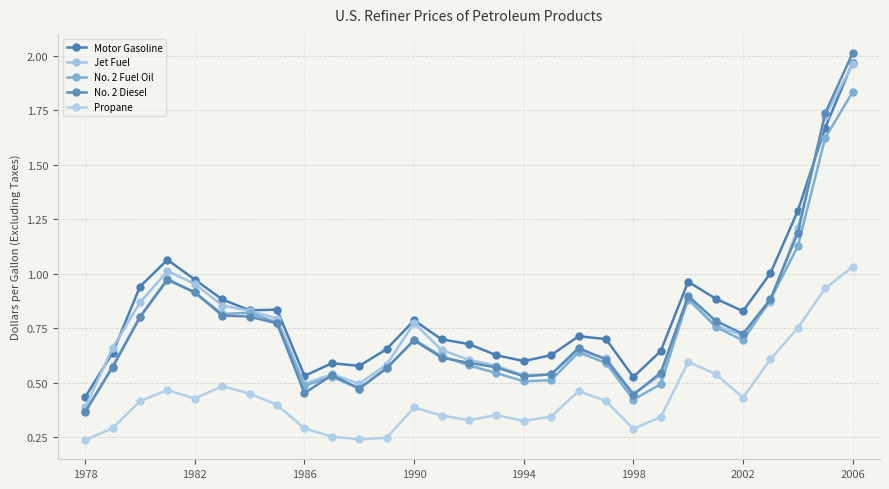

What is the smallest value displayed?

0.2